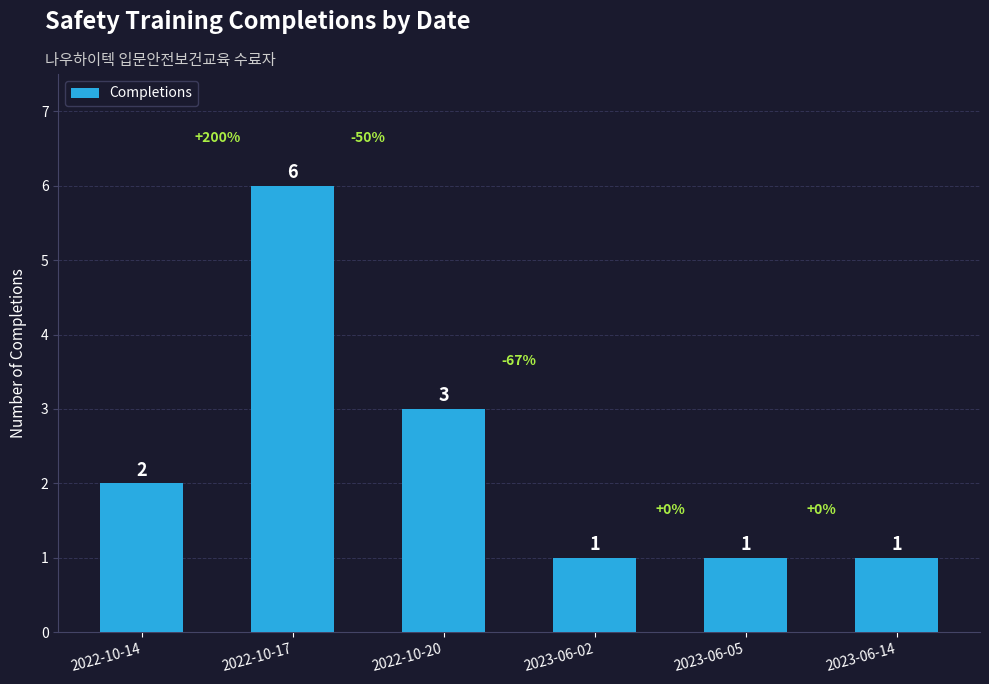

What is the label of the 2nd bar from the right?

2023-06-05